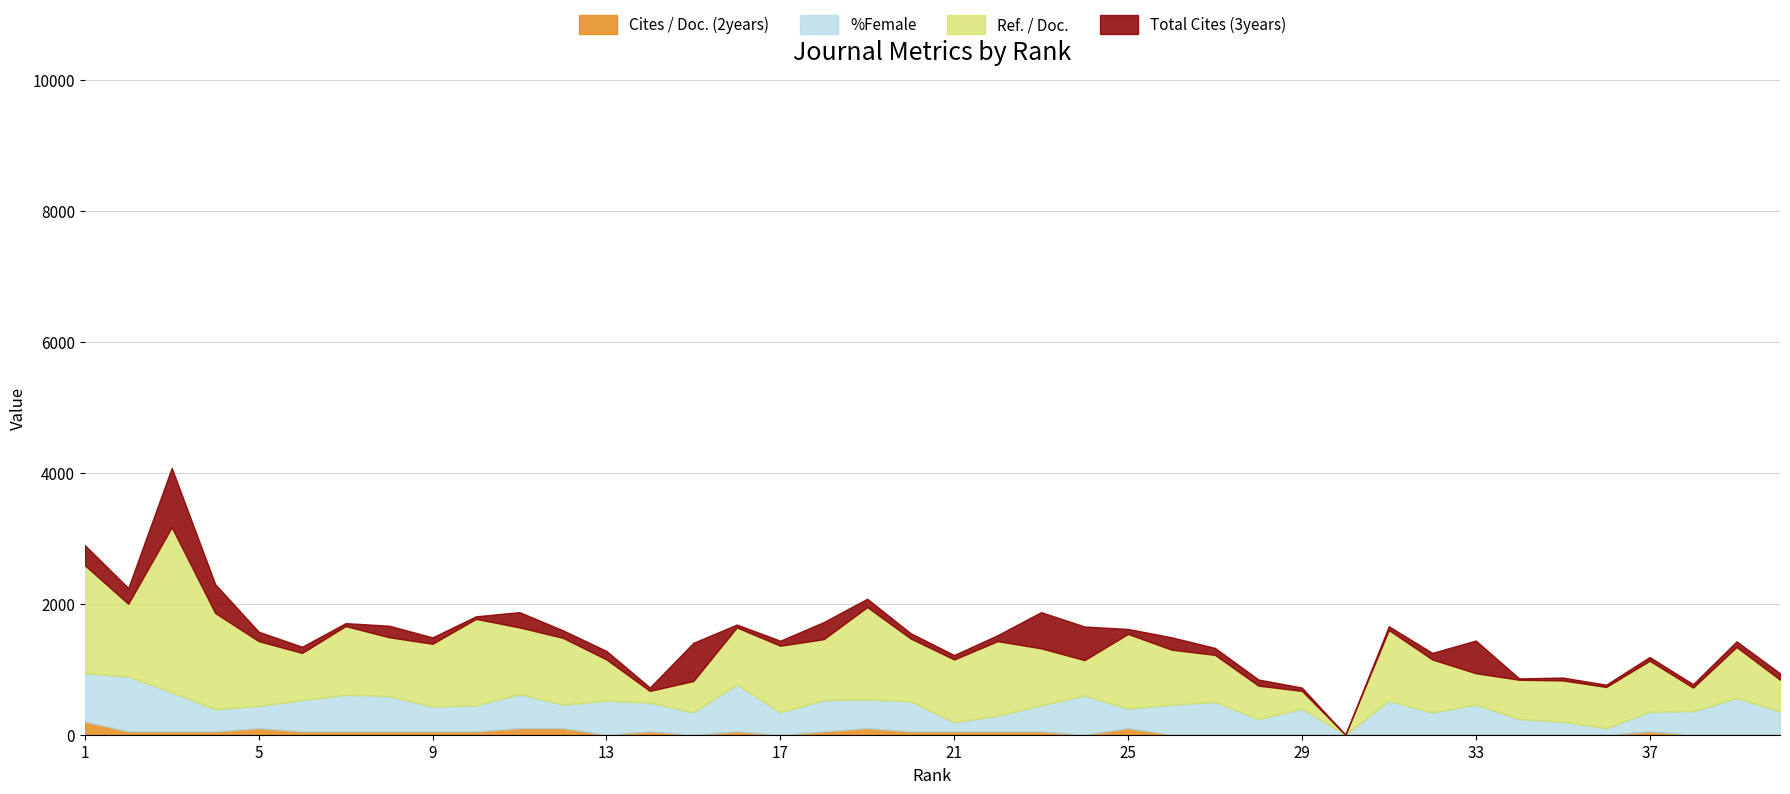

How many data points does each series have?

40